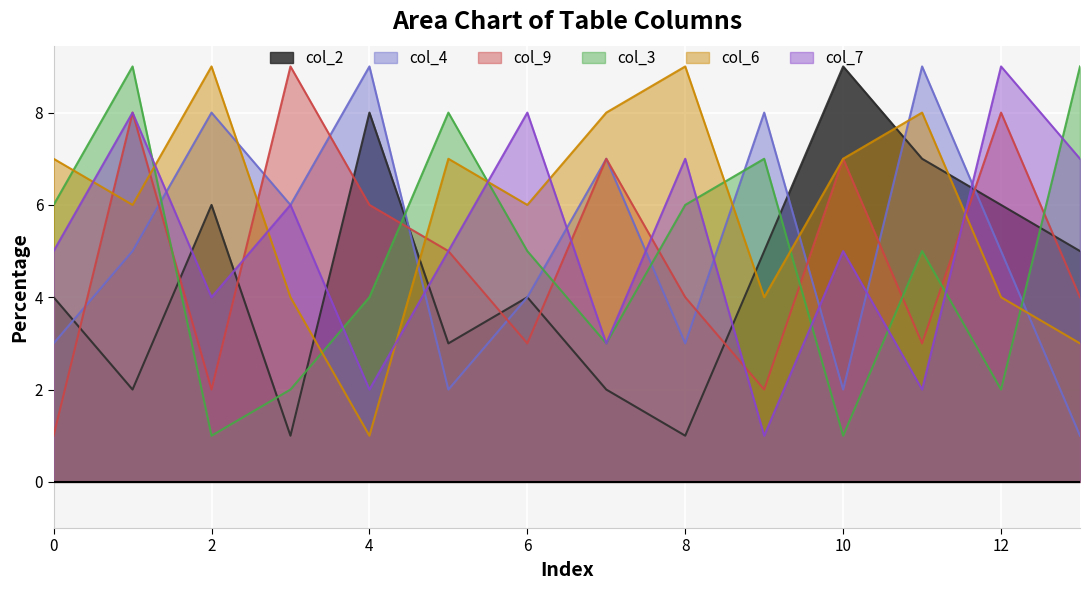

What is the difference between the second highest and second lowest values in the col_7 series?

6